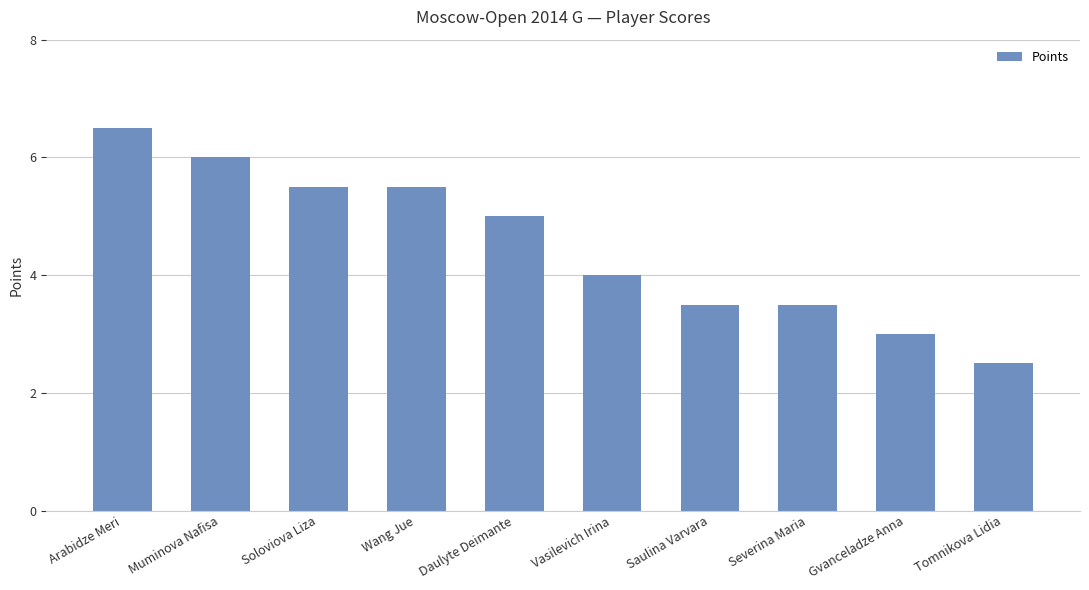

Which category has the lowest value across all series?

Tomnikova Lidia